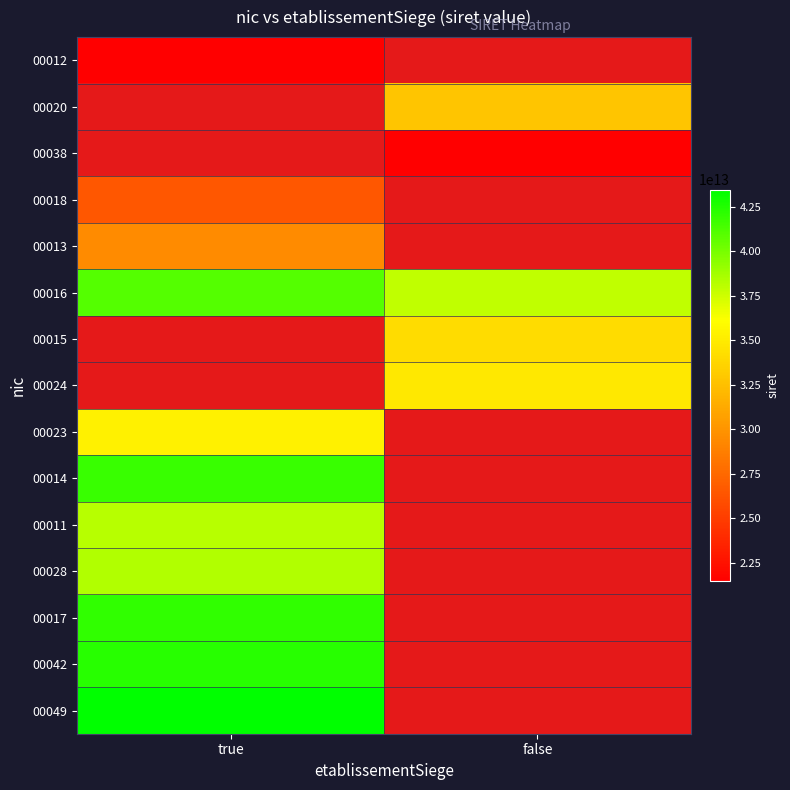

At which category does the chart reach its peak across all series?

true